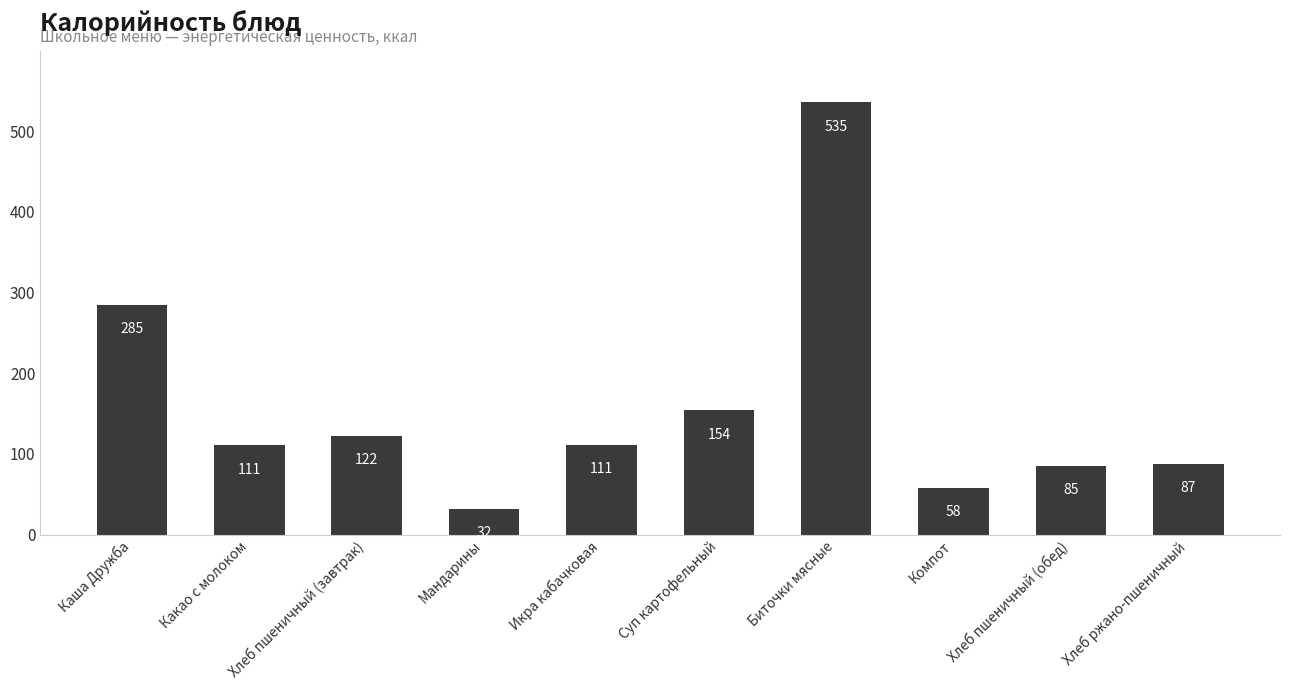

What is the change in value from Суп картофельный to Компот?

-96.2